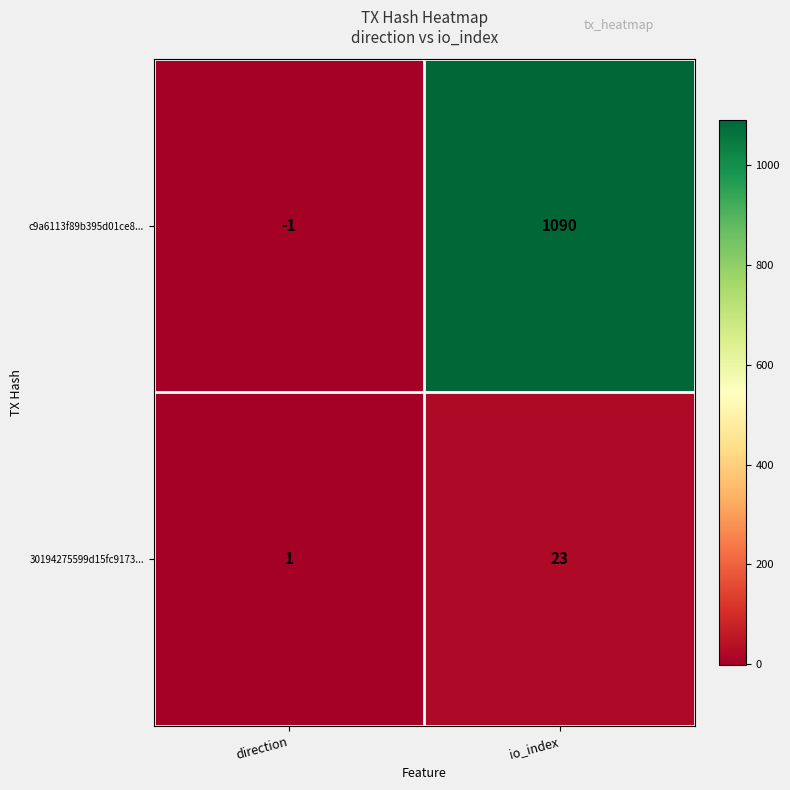

What is the difference between the highest and lowest values at io_index?

1067